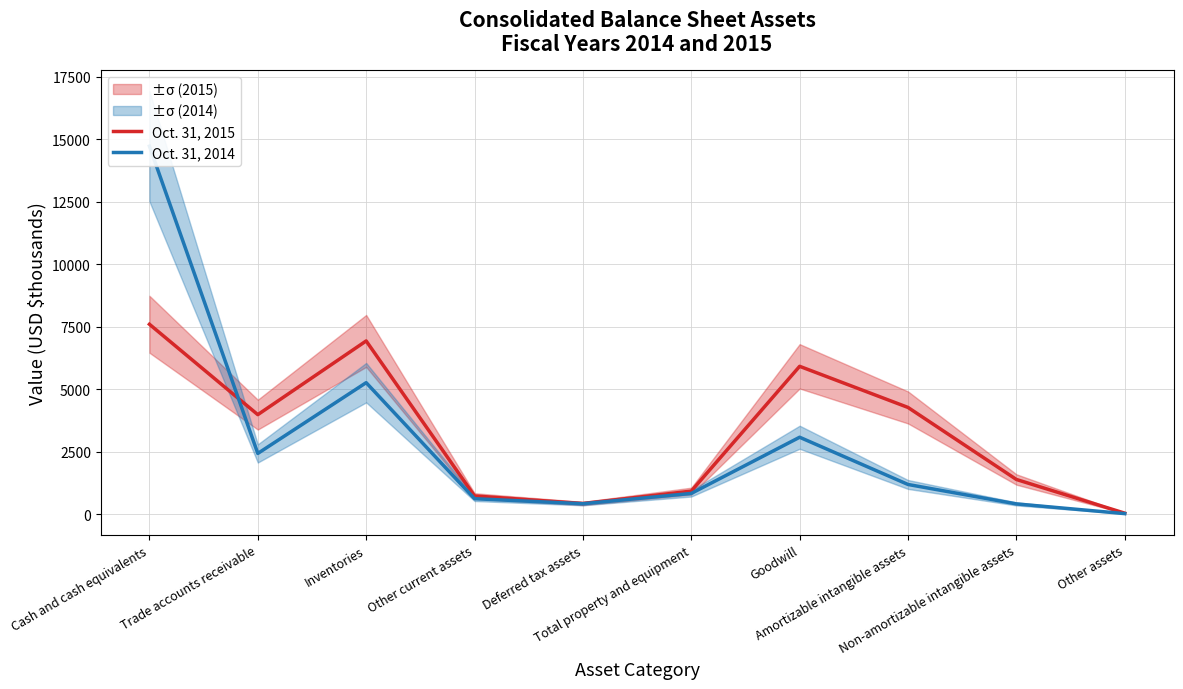

After their last crossing, which series has the higher values: Oct. 31, 2015 or Oct. 31, 2014?

Oct. 31, 2015